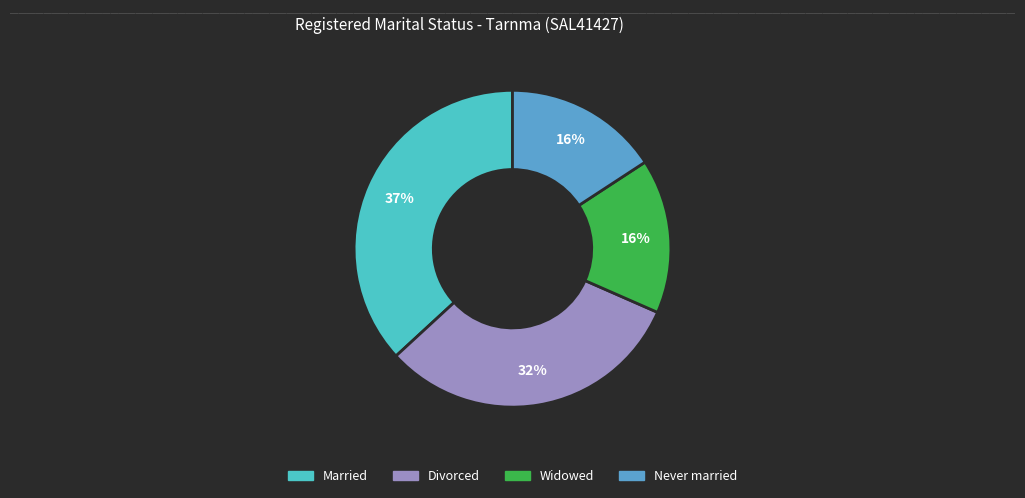

Approximately how many times larger is the value at Never married compared to Widowed?

1.0